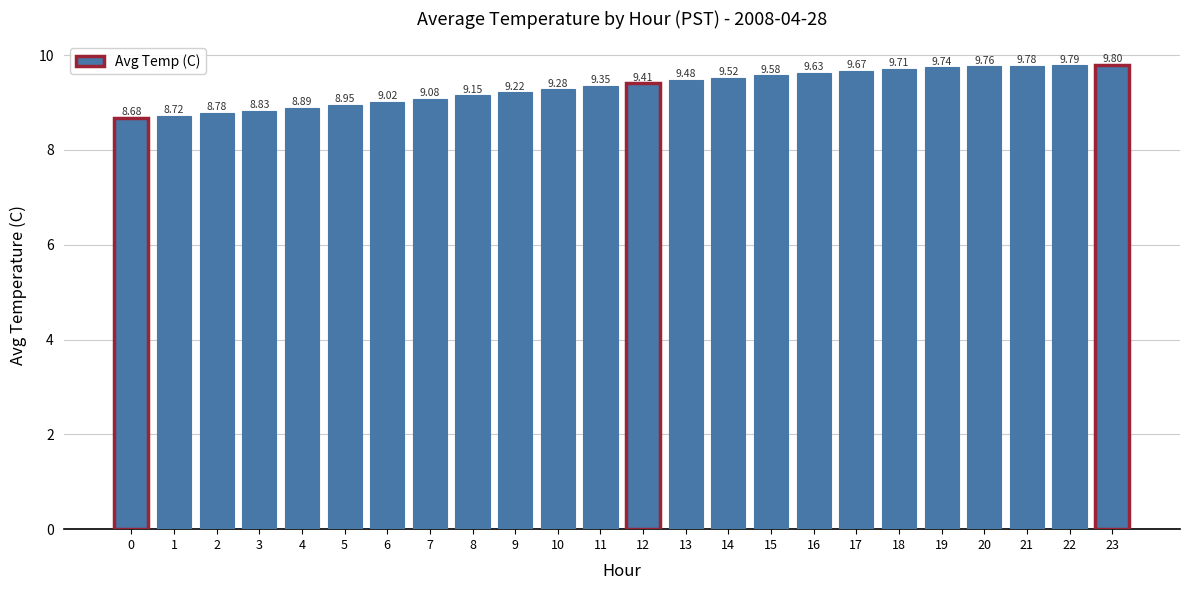

Count the number of categories in the chart.

24